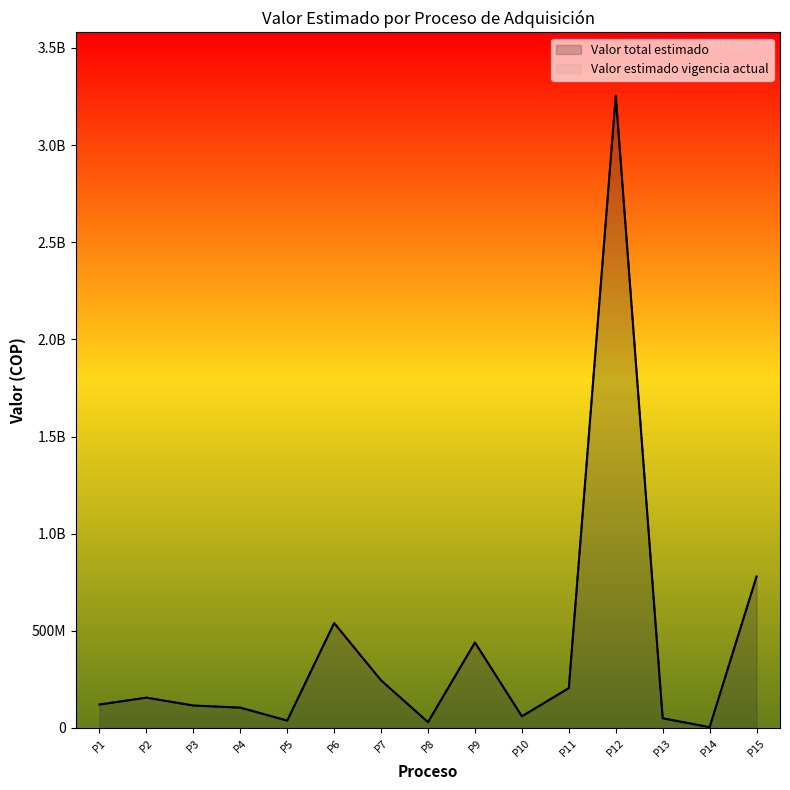

How many values in the Valor total estimado series are below 120600000?

7